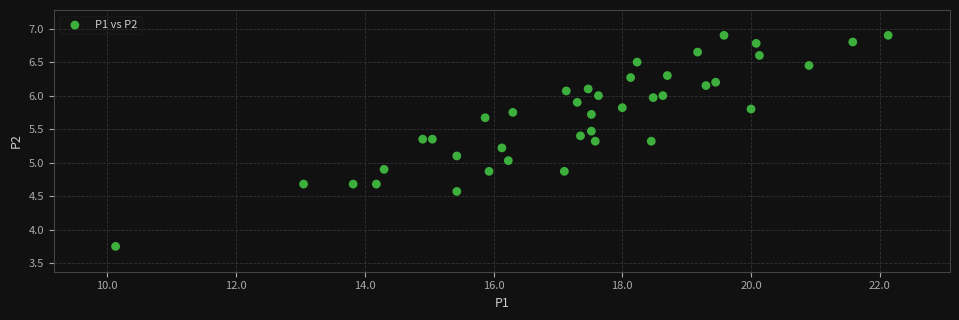

What is the range of X values (max minus min)?

12.0